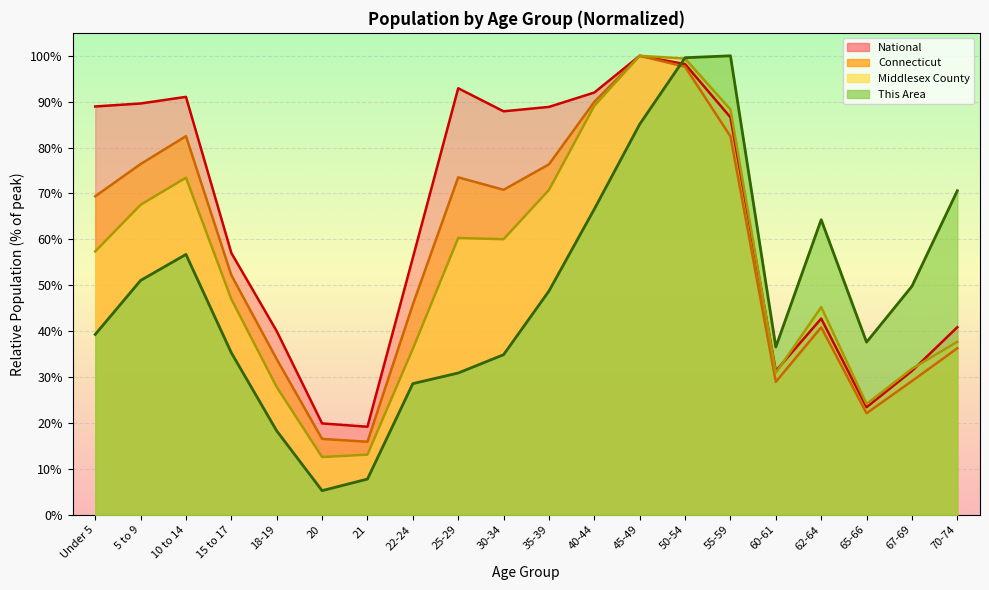

Reading left to right, list all the values displayed in this chart.

This Area: 39.3	51.1	56.7	35.3	18.3	5.3	7.8	28.6	30.9	34.9	48.7	66.6	85.1	99.6	100.0	36.6	64.3	37.6	49.8	70.6
Middlesex County: 57.4	67.5	73.4	47.0	27.8	12.6	13.1	36.2	60.3	60.0	70.8	89.1	100.0	99.4	88.3	30.9	45.2	24.1	31.8	37.7
Connecticut: 69.4	76.4	82.5	52.2	33.9	16.5	15.9	45.8	73.5	70.8	76.4	90.0	100.0	97.6	82.5	29.0	40.8	22.1	29.1	36.3
National: 89.0	89.6	91.1	57.0	40.0	19.9	19.2	56.0	92.9	87.9	88.9	92.0	100.0	98.2	86.6	31.3	42.7	23.4	31.3	40.9